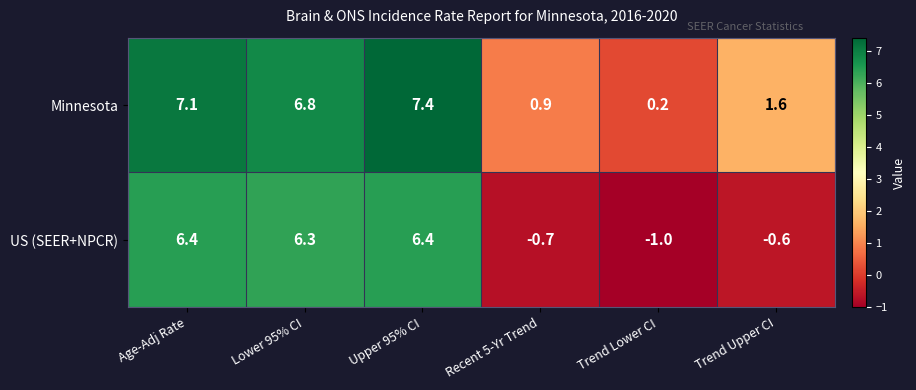

How many values in US (SEER+NPCR) are below zero?

3